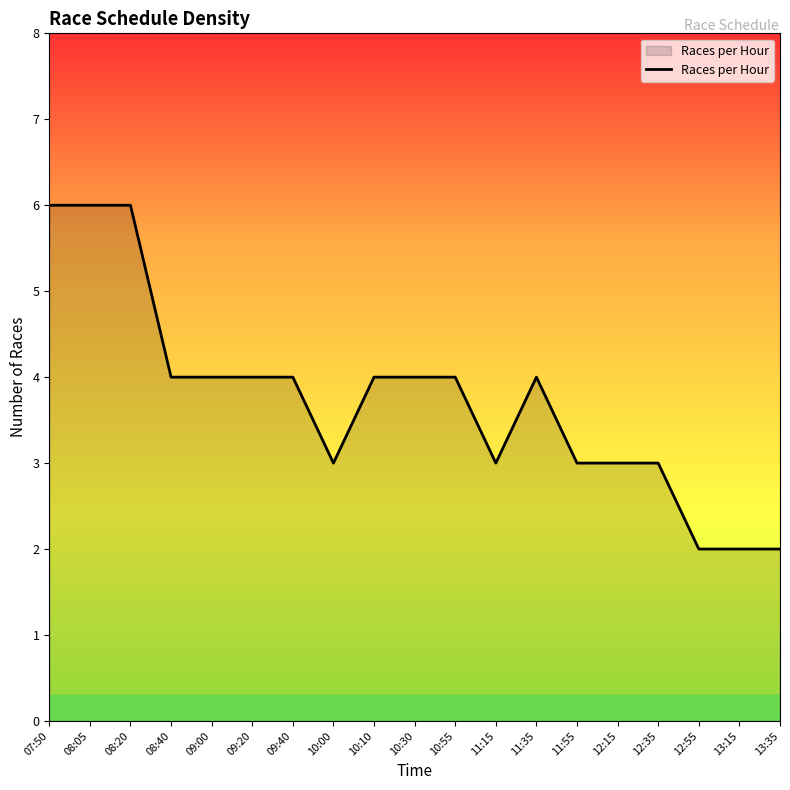

What position from the left is 12:35?

16